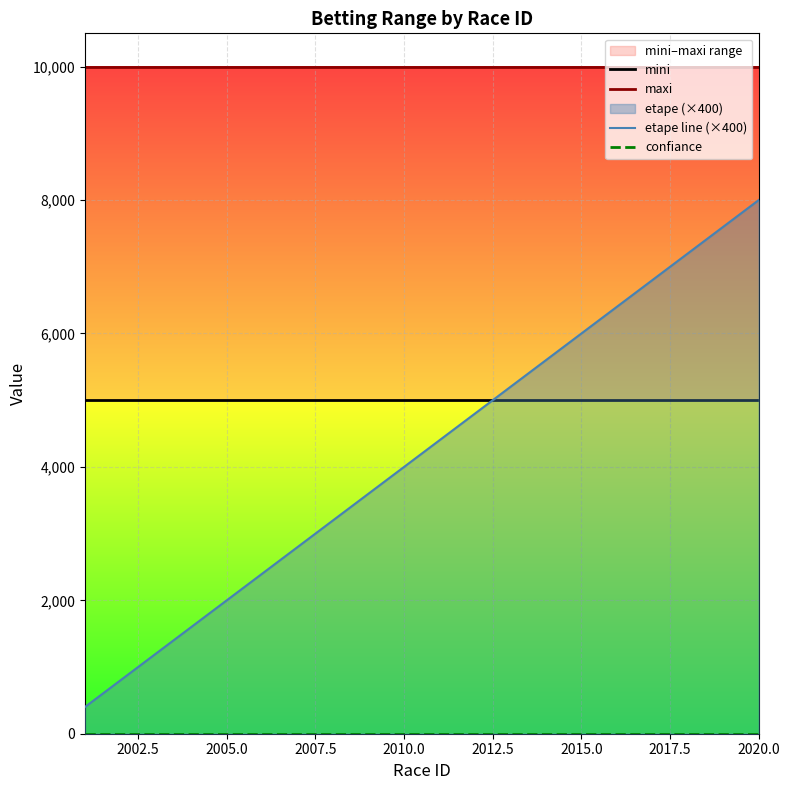

Does the chart display data point markers on the line(s)?

No